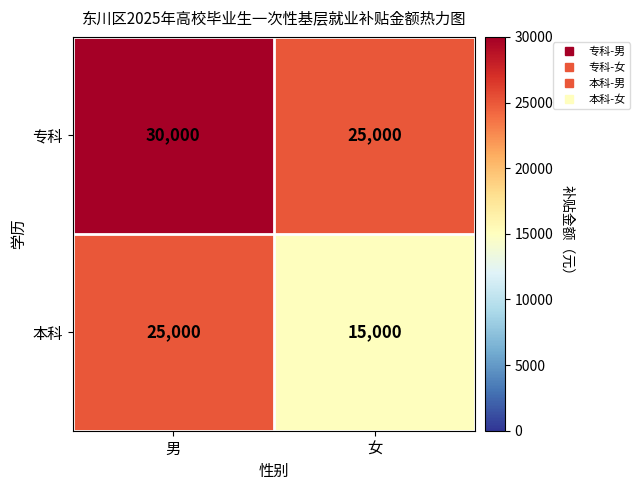

At 男, list the series in order from smallest to largest.

本科, 专科